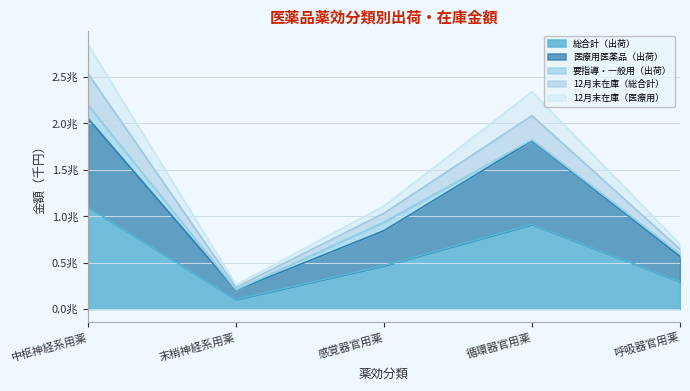

Does the chart have visible grid lines?

Yes